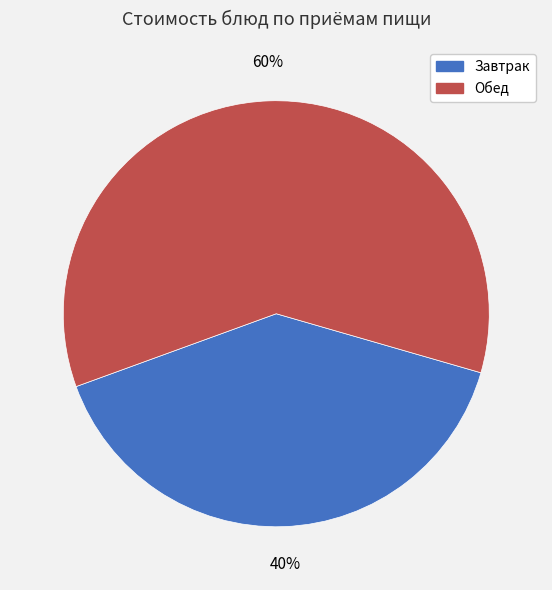

To the nearest percent, what is the difference between the largest and smallest slice percentages?

20%